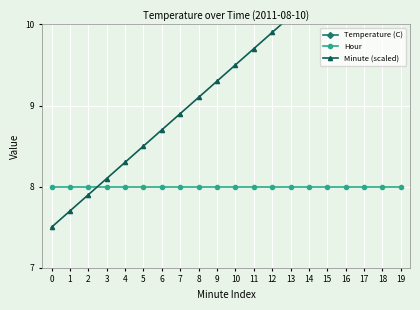

What is the difference between the maximum and second lowest values in the Temperature (C) series?

1.0